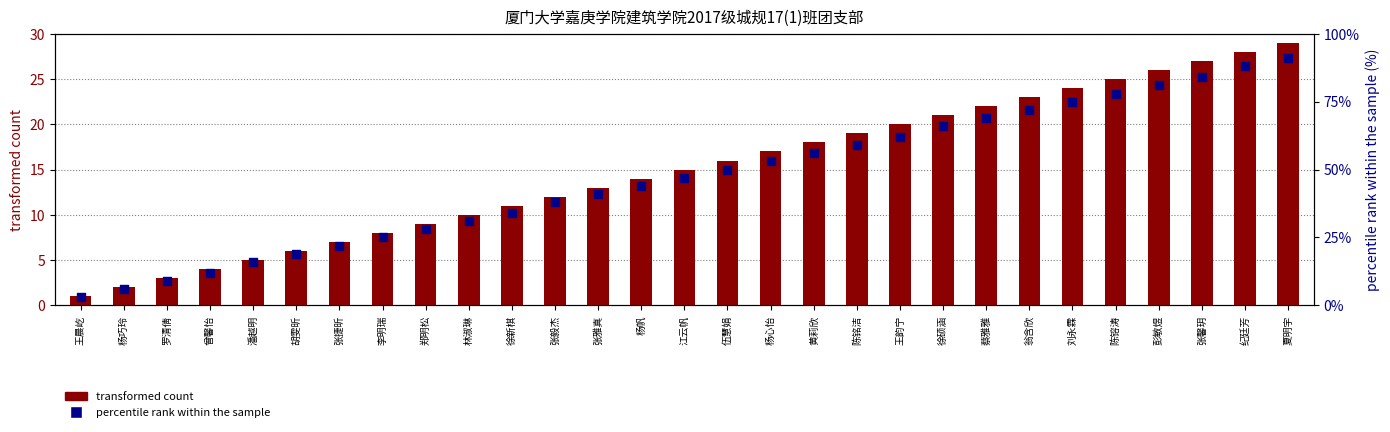

Which series has the largest total across all categories?

percentile rank within the sample